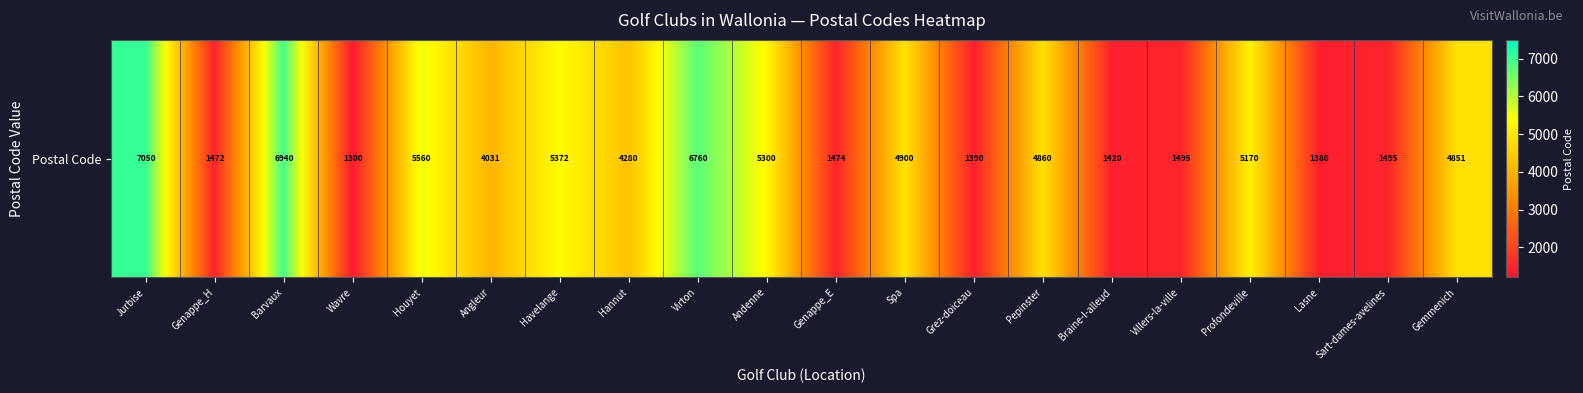

How many series are shown in this chart?

1